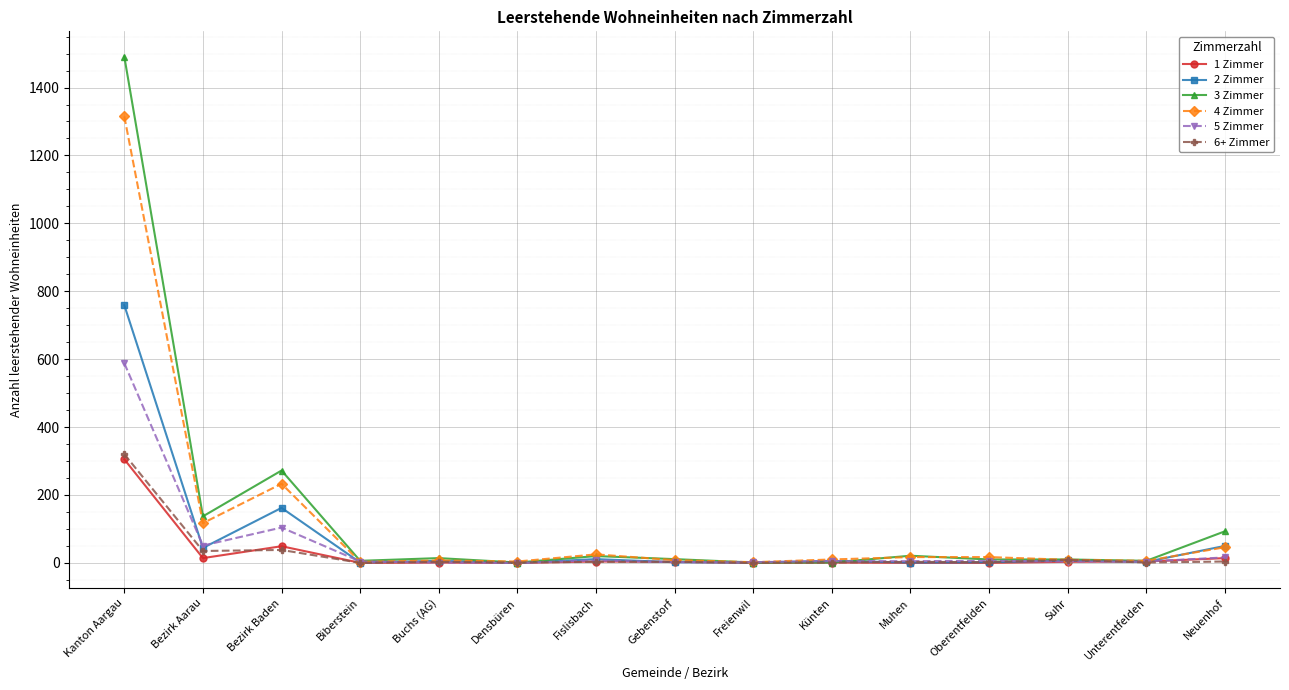

What is the total value across all series at Bezirk Baden?

858